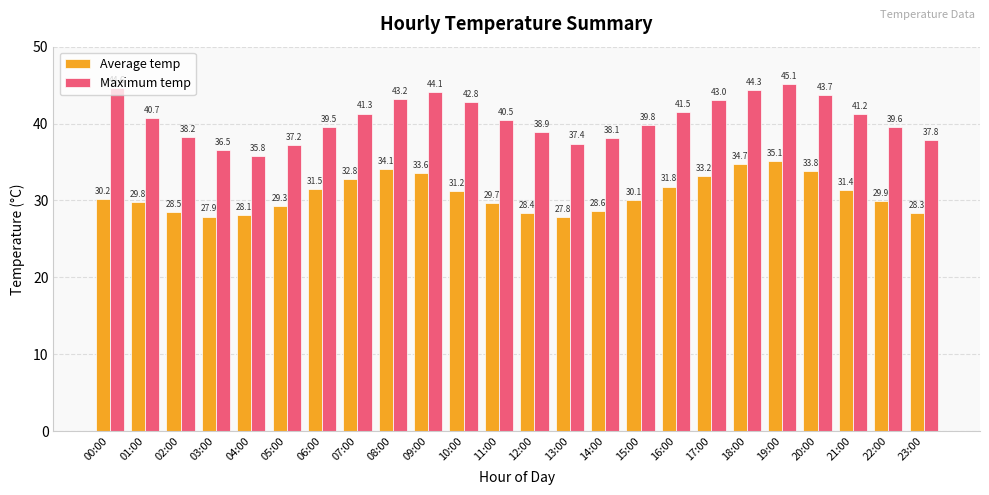

What is the difference between the Average temp values at 17:00 and 15:00?

3.1